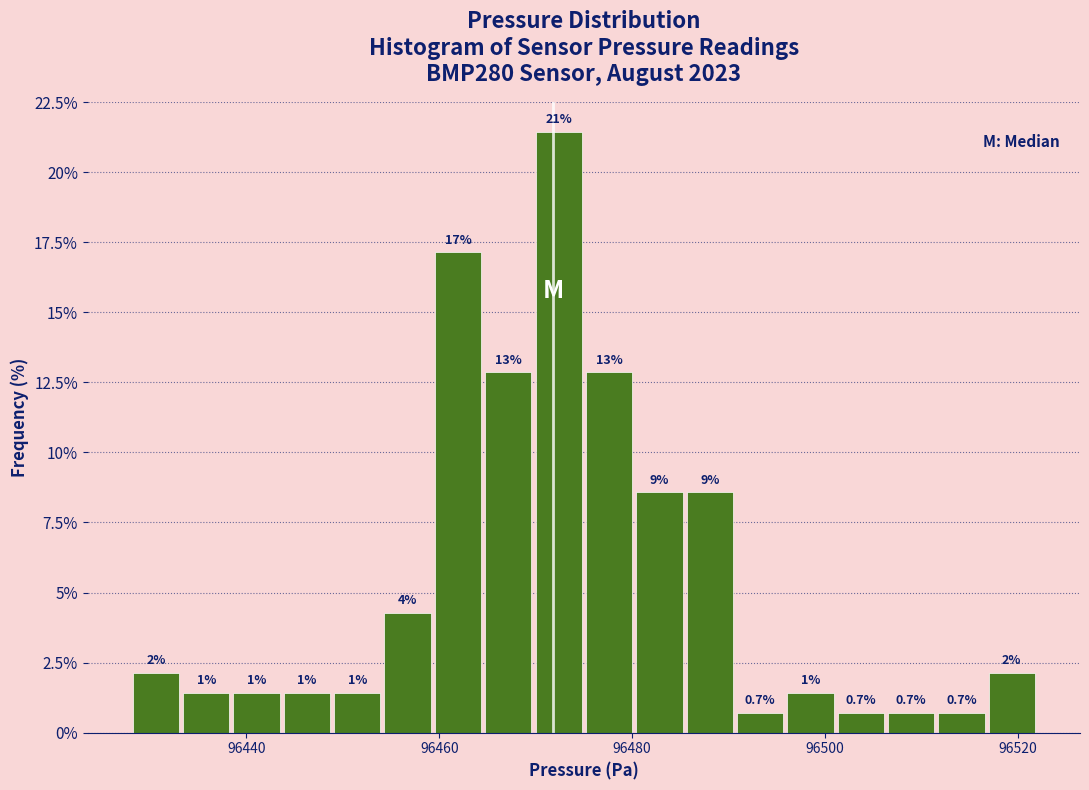

Around what value on the x-axis is the tallest bar? Give the approximate position of its centre, as read against the axis.

96472